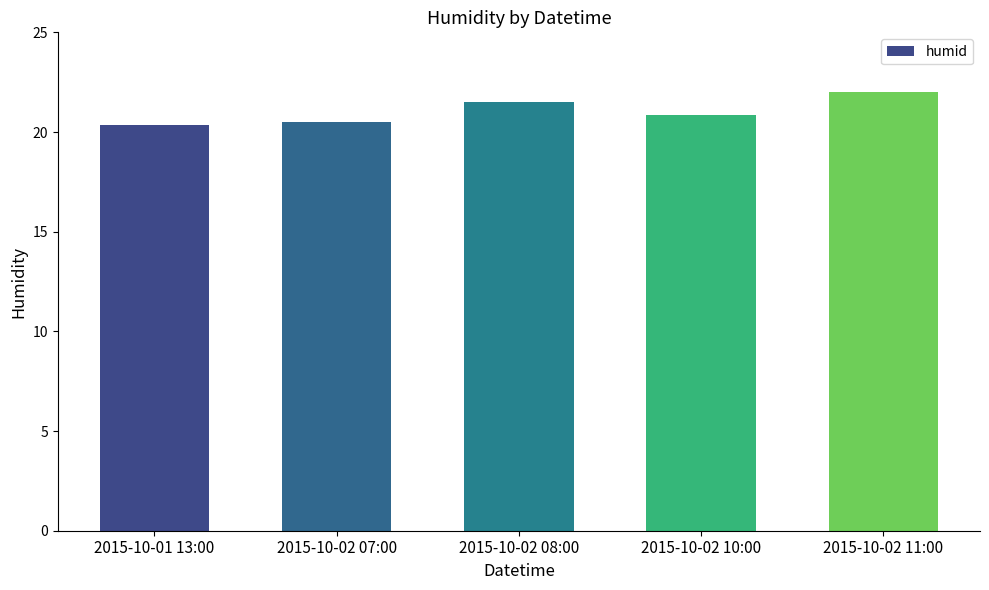

What is the change in value from 2015-10-01 13:00 to 2015-10-02 10:00?

+0.5